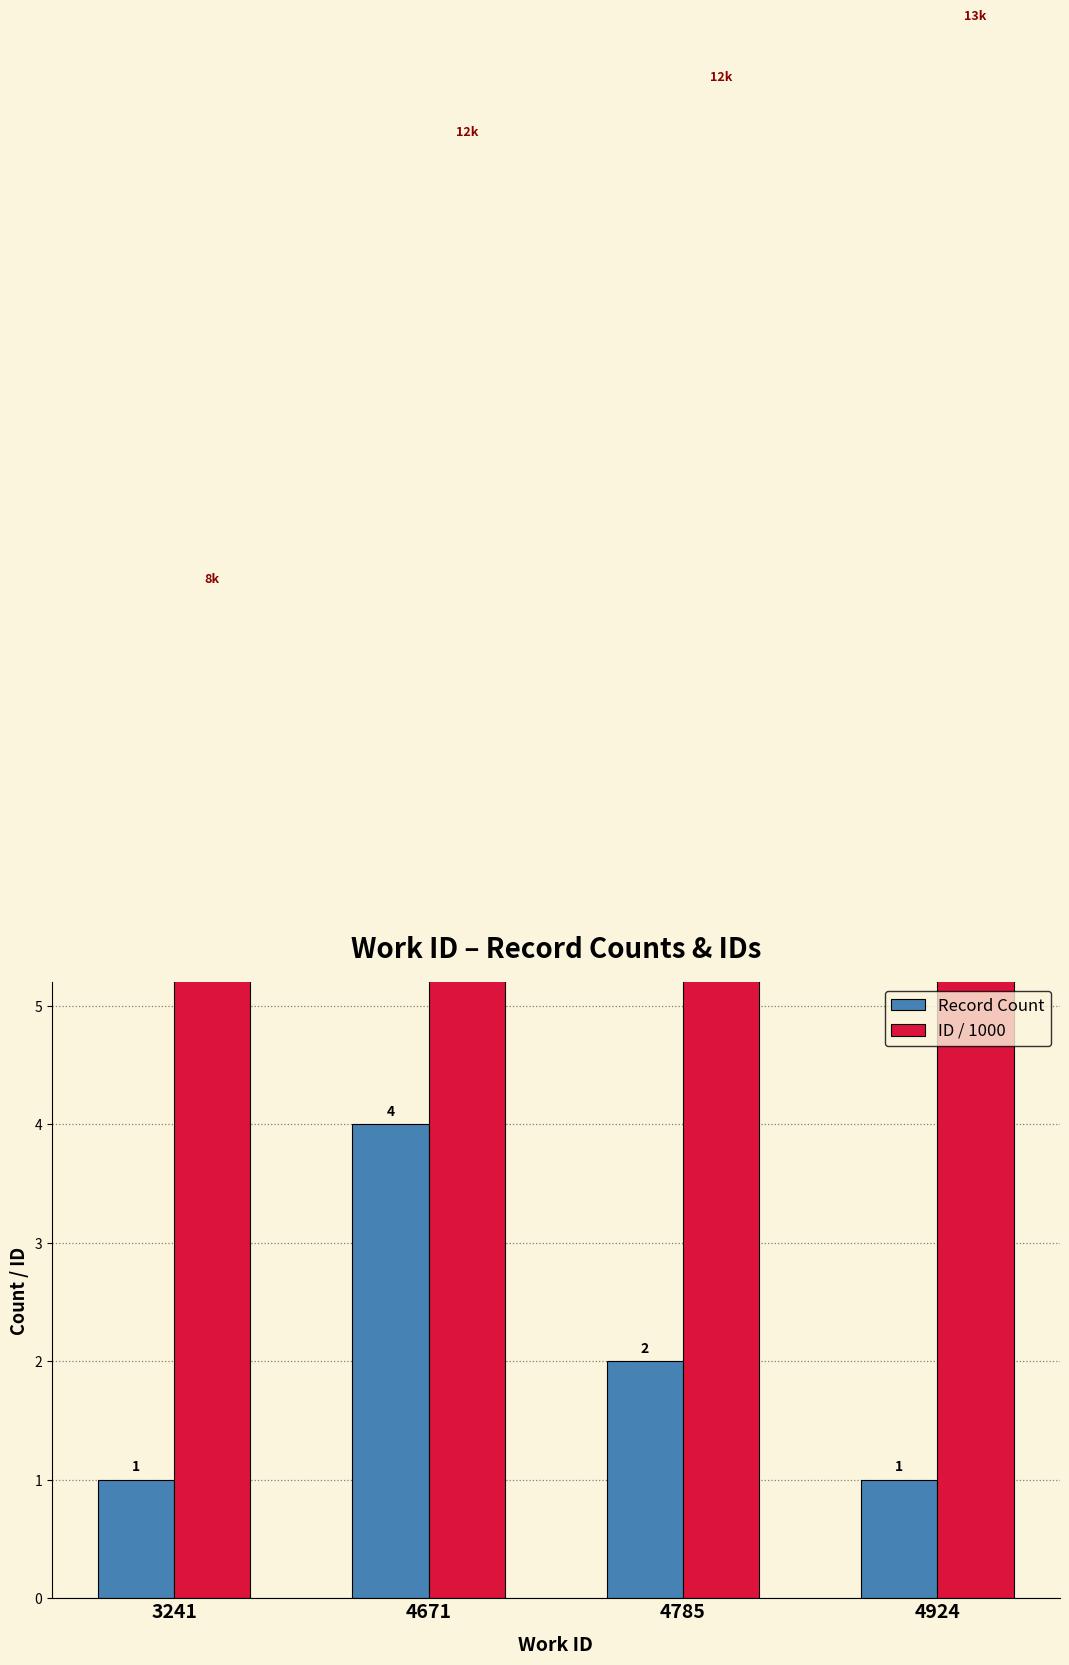

Which series has the widest spread of values?

ID / 1000